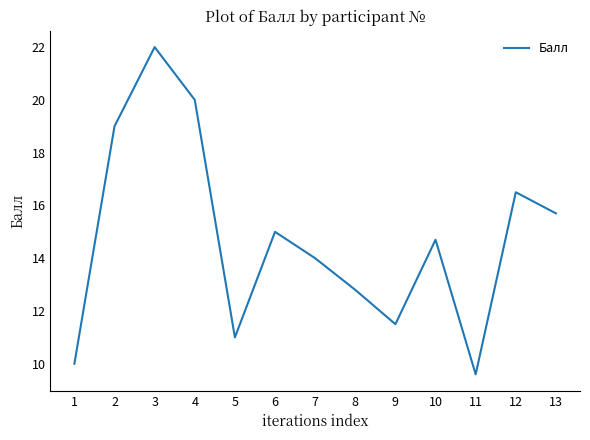

What value does the data have at 7?

14.0